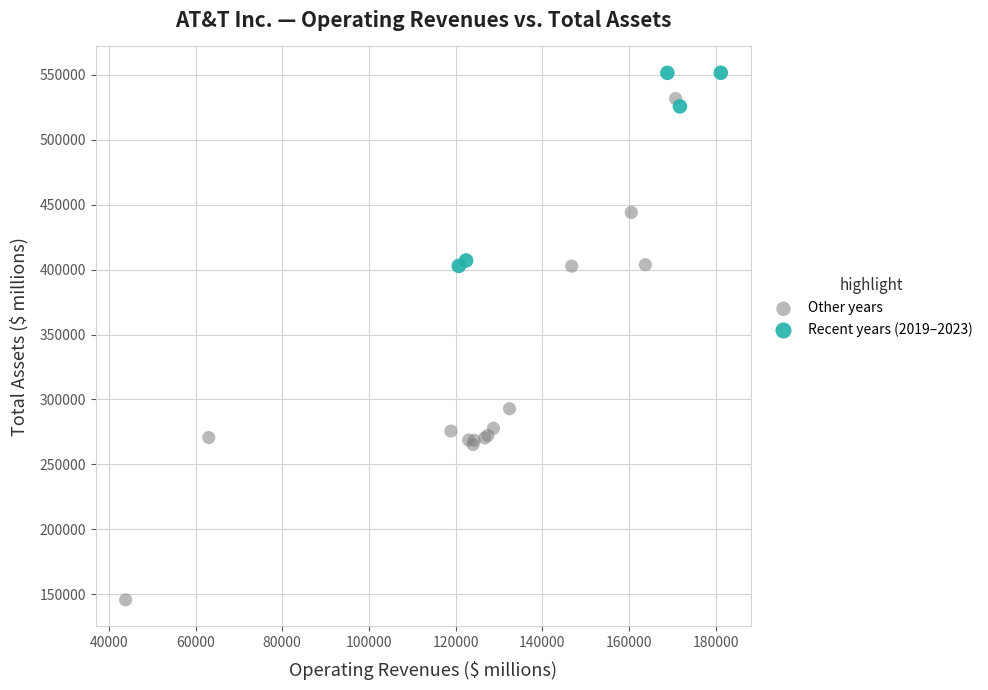

Which series has the largest Y range (max minus min)?

Other years